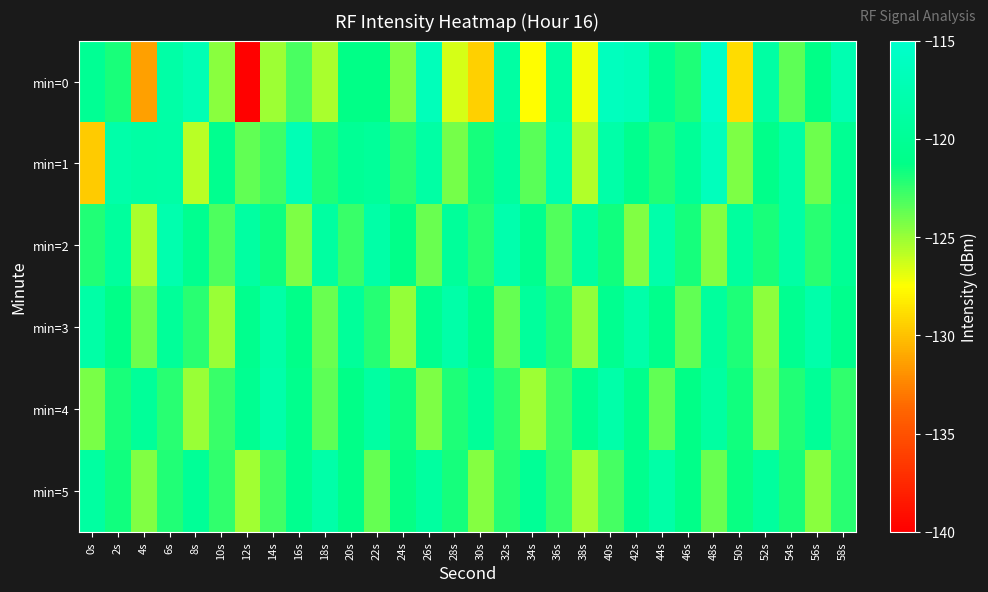

Which has a higher value, 8s or 4s?

8s